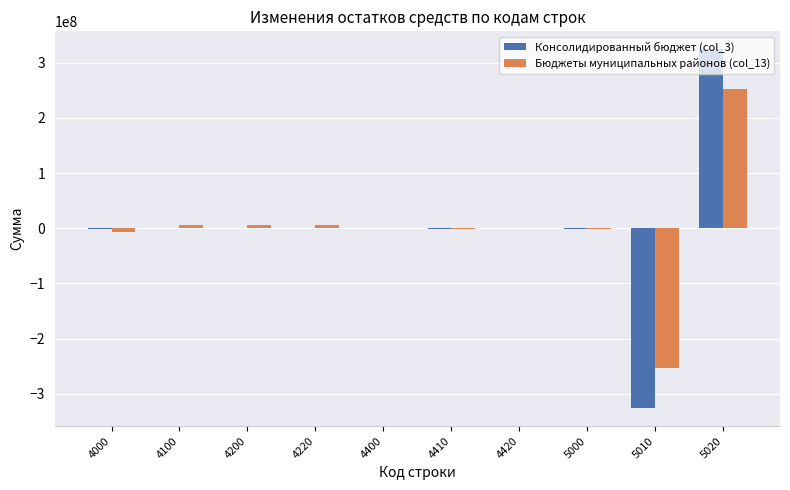

At which category is the sum across all series the highest?

5020